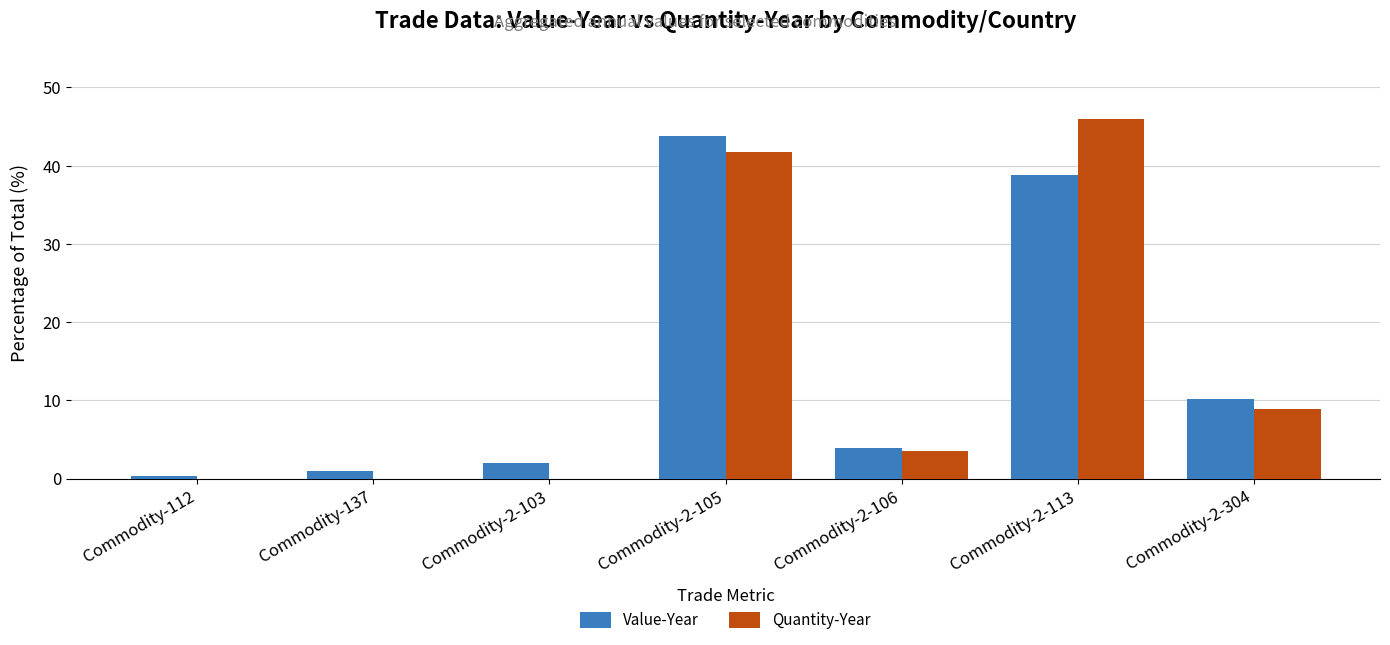

Which category has the highest value in the Quantity-Year series?

Commodity-2-113